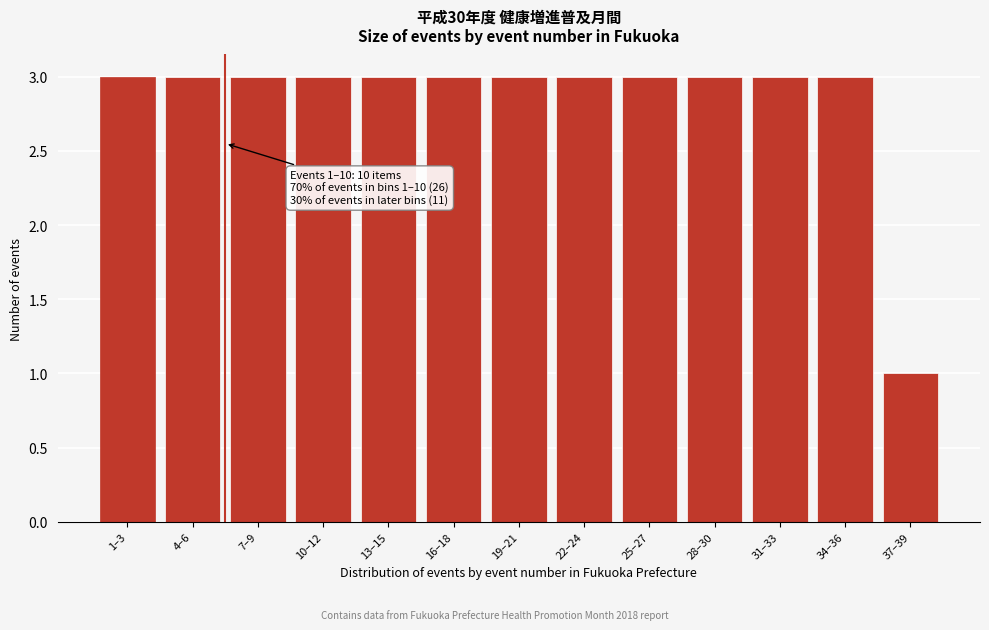

Reading right to left, extract all data points from this chart.

37–39=1	34–36=3	31–33=3	28–30=3	25–27=3	22–24=3	19–21=3	16–18=3	13–15=3	10–12=3	7–9=3	4–6=3	1–3=3